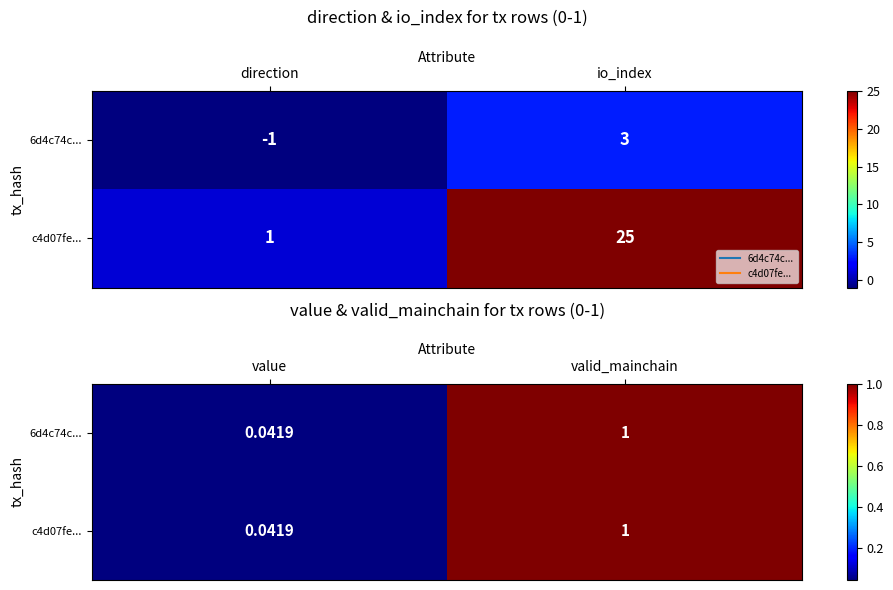

Between value and valid_mainchain, which is larger?

valid_mainchain